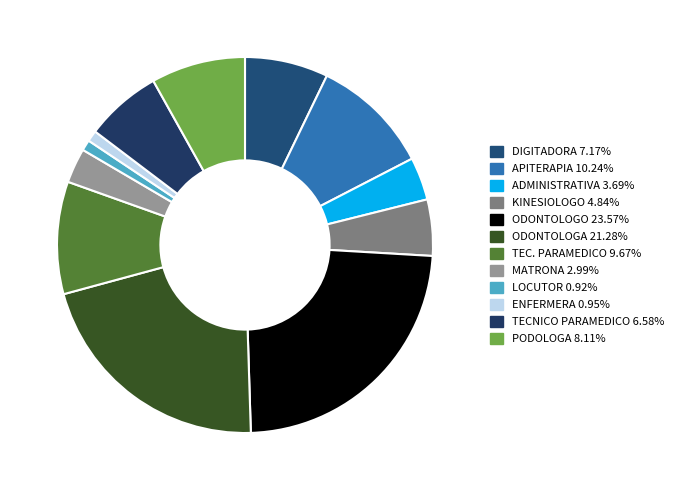

How many segments does this pie chart have?

12